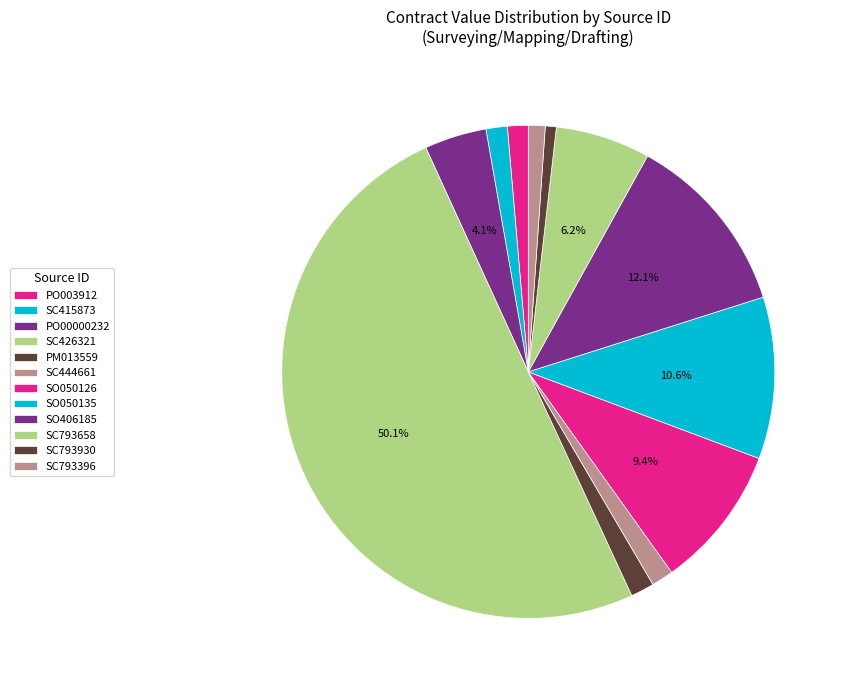

Combined, do SO406185 and SC426321 account for over 50%?

Yes